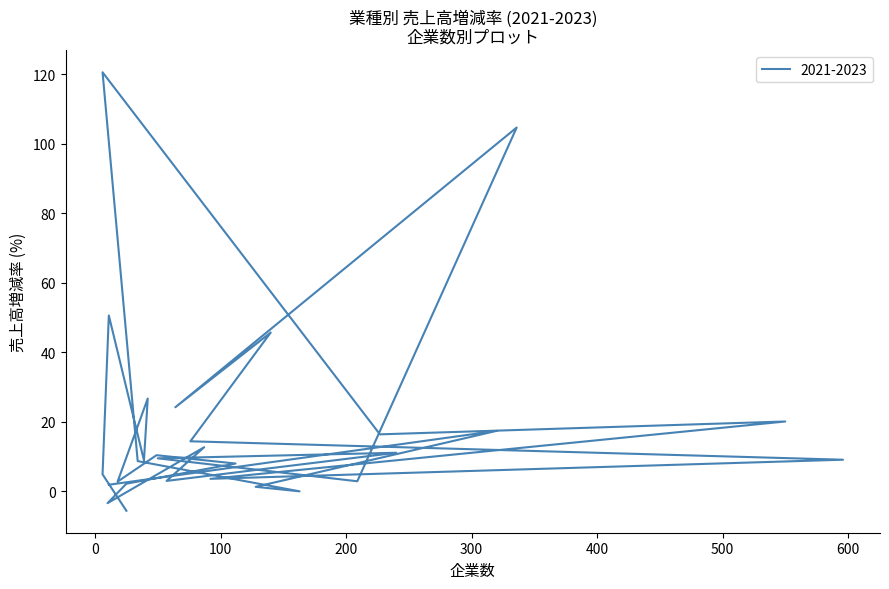

True or false: the data shows 24.2 at 64.

True